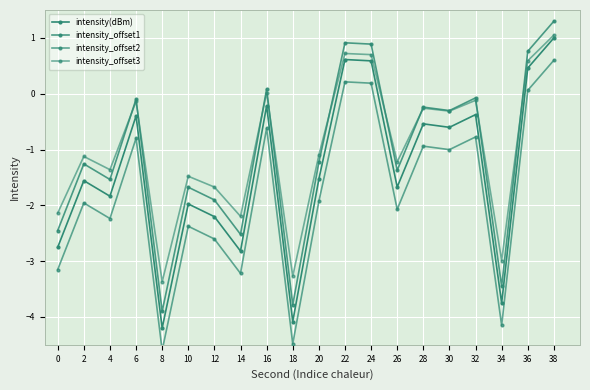

How many lines are shown in the chart?

4